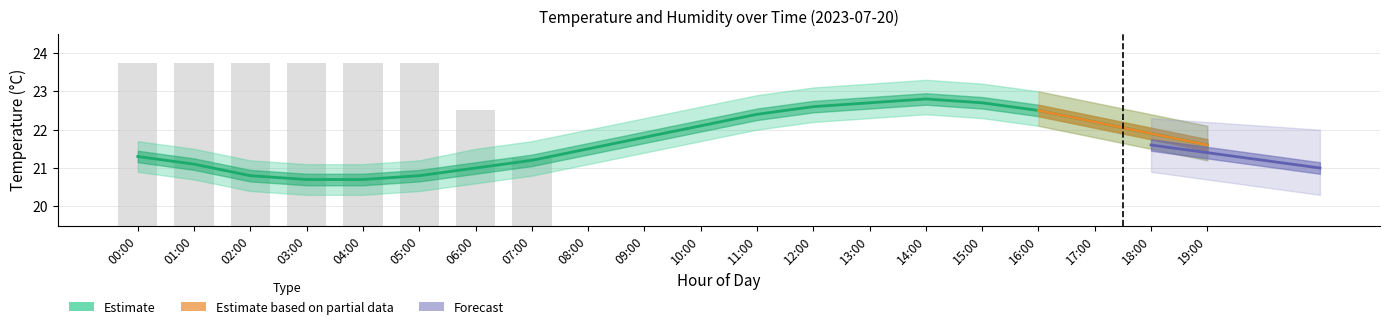

Count the number of categories in the chart.

20